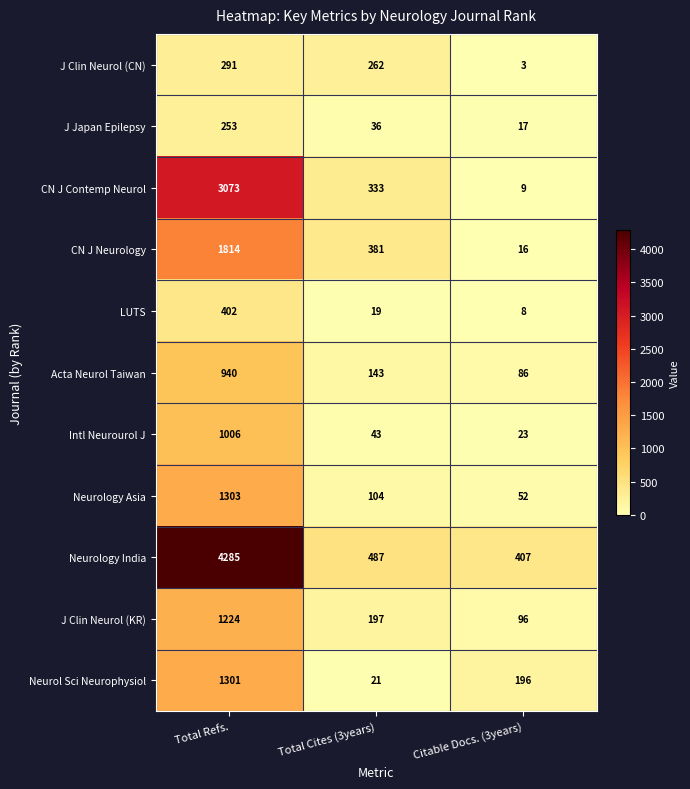

Which category has the highest value across all series?

Total Refs.